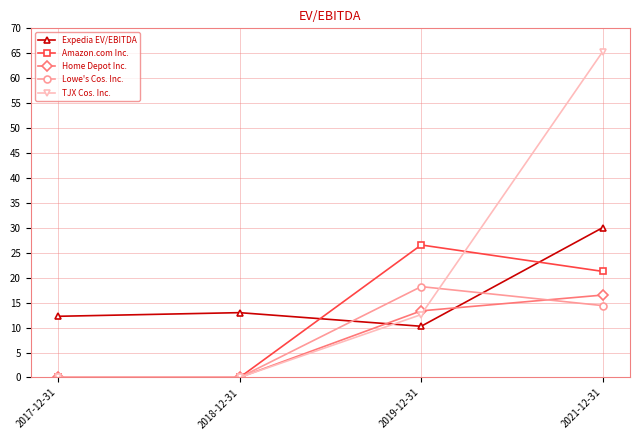

The value of Expedia EV/EBITDA at 2017-12-31 is 12.3. True or false?

True